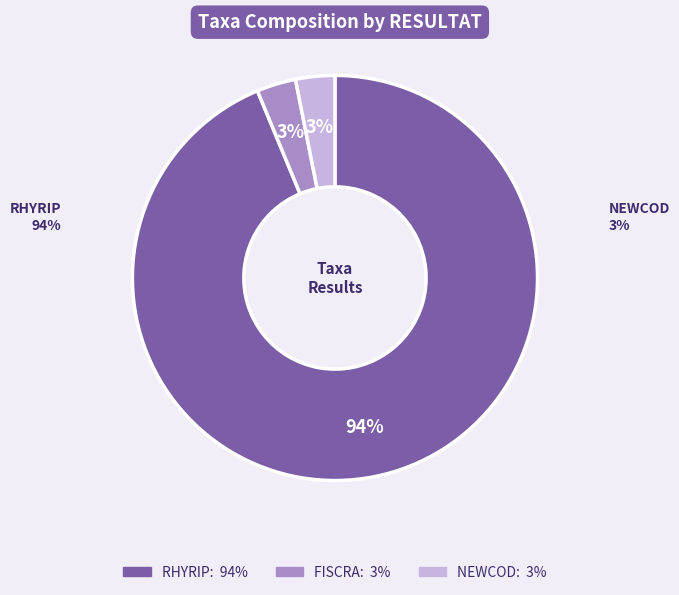

Rank the categories by value from lowest to highest.

FISCRA, NEWCOD, RHYRIP